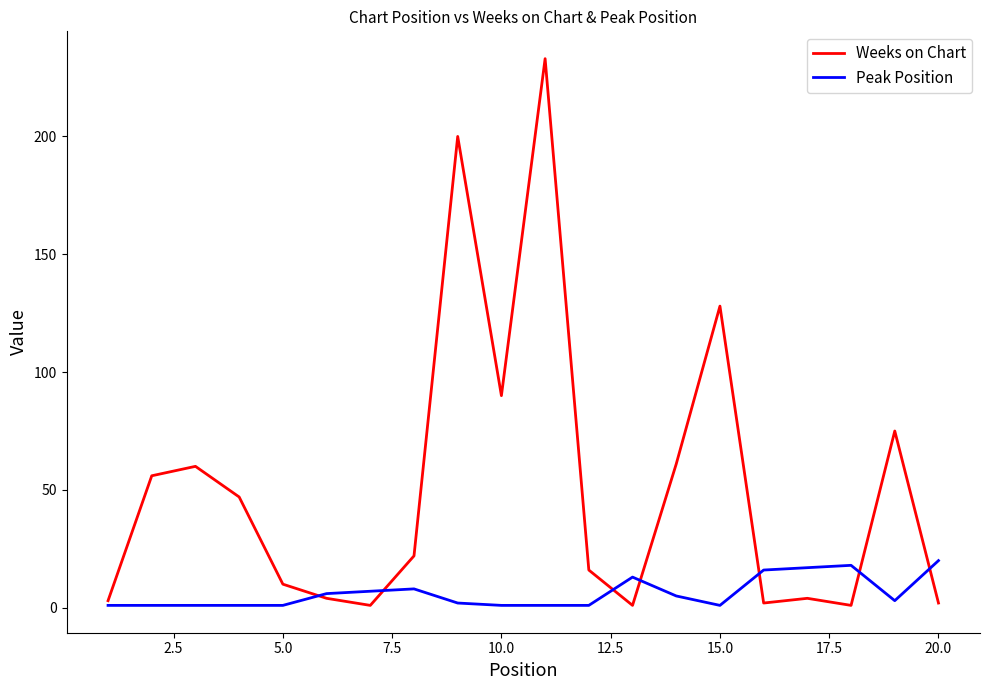

List the series in order of their overall mean, lowest first.

Peak Position, Weeks on Chart